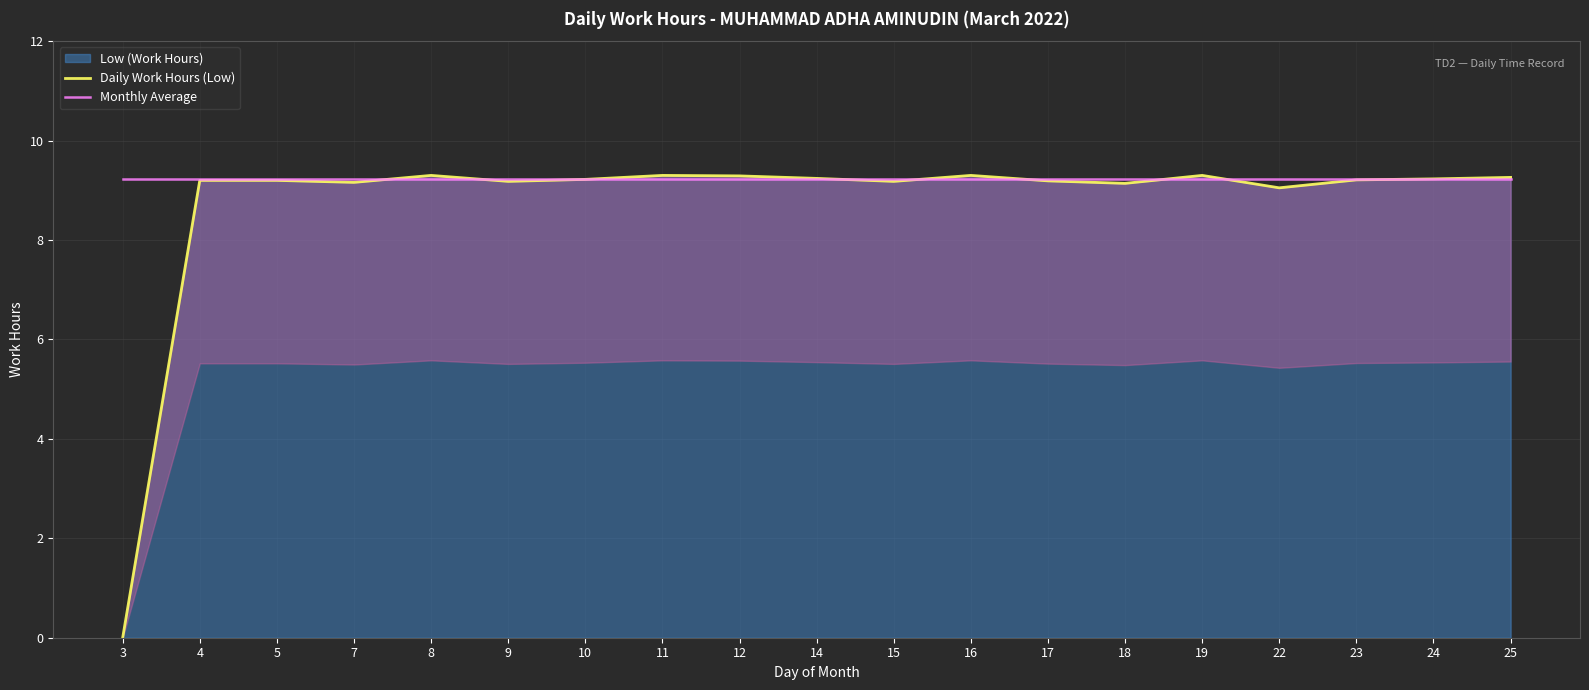

True or false: Monthly Average and Daily Work Hours (Low) cross at least once.

True